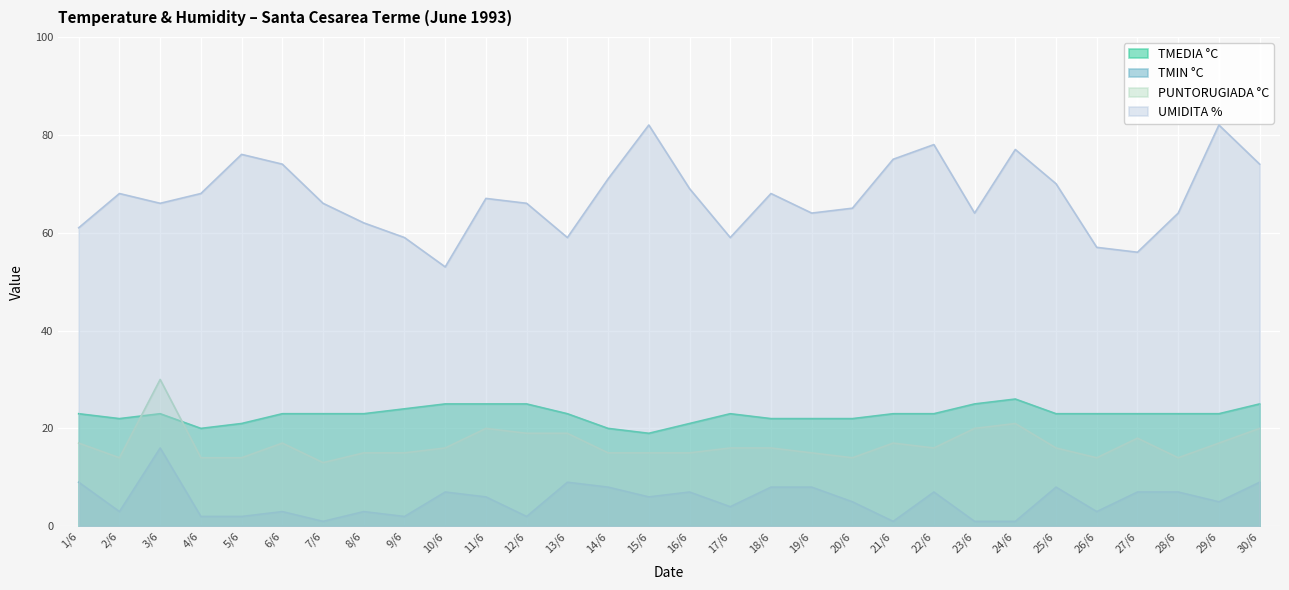

How many lines are shown in the chart?

4